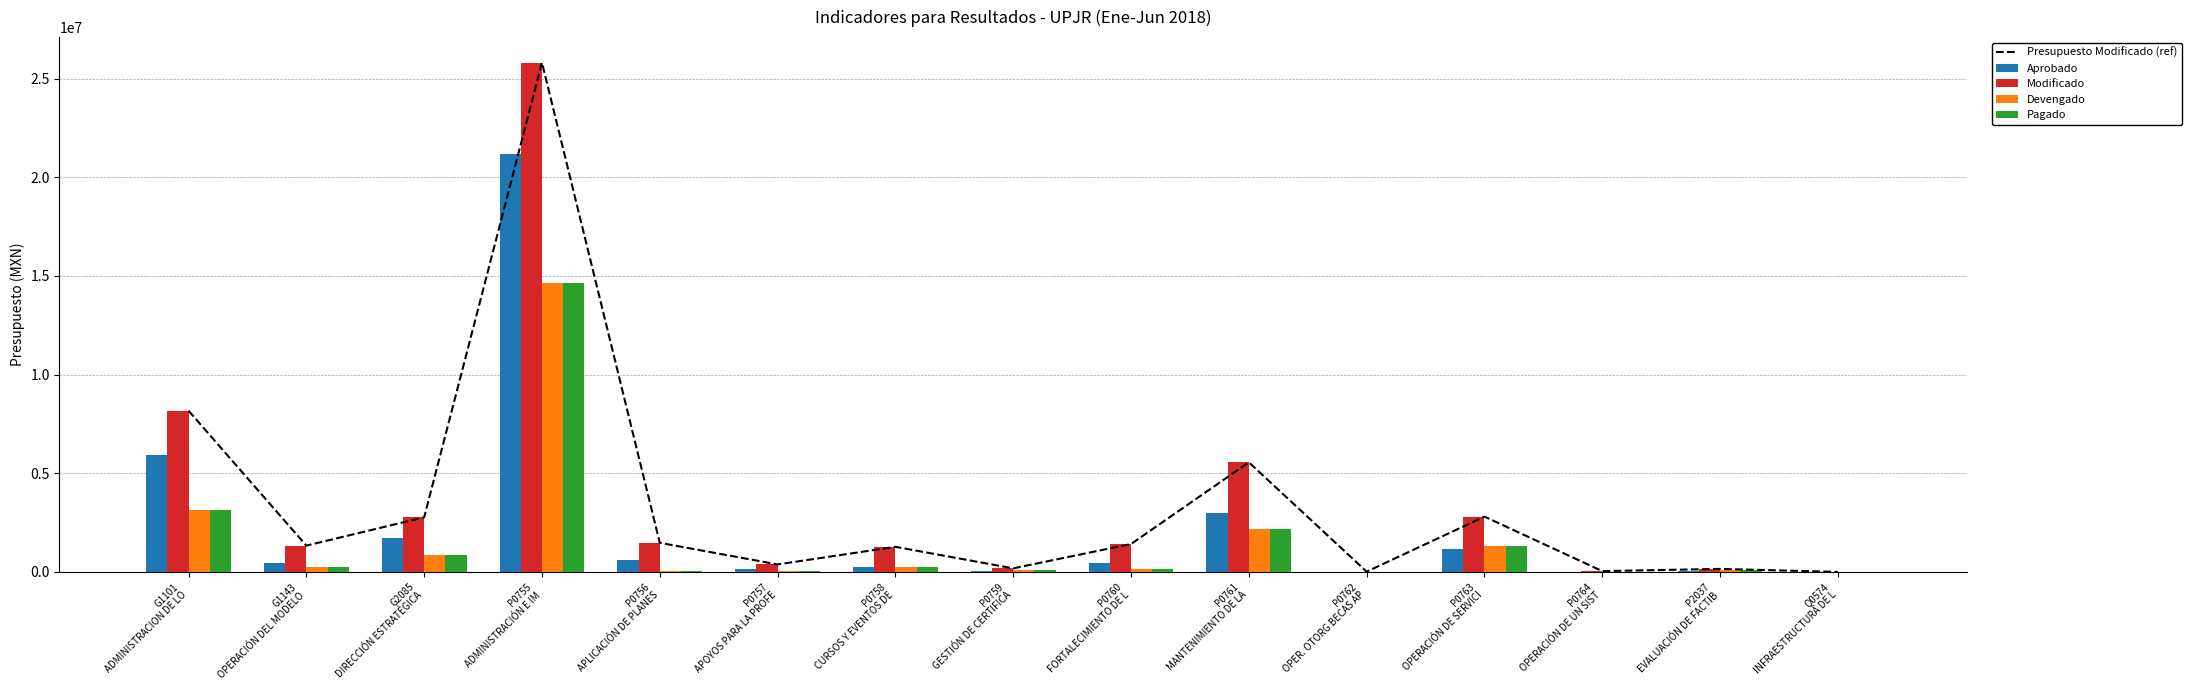

Between Q0574
INFRAESTRUCTURA DE L and G1101
ADMINISTRACION DE LO, which is larger?

G1101
ADMINISTRACION DE LO